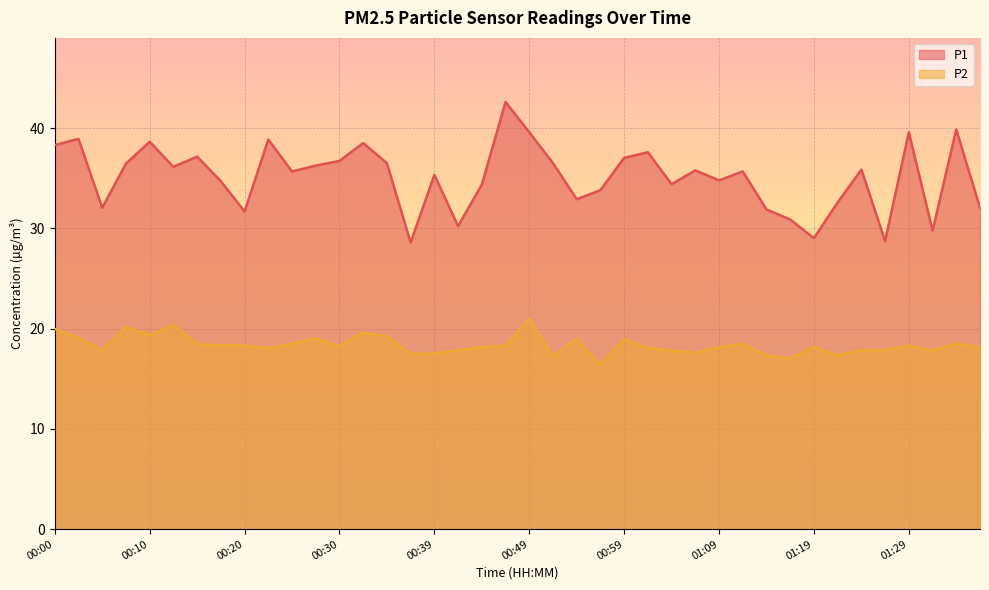

How many interior local valleys does the P1 series have?

12